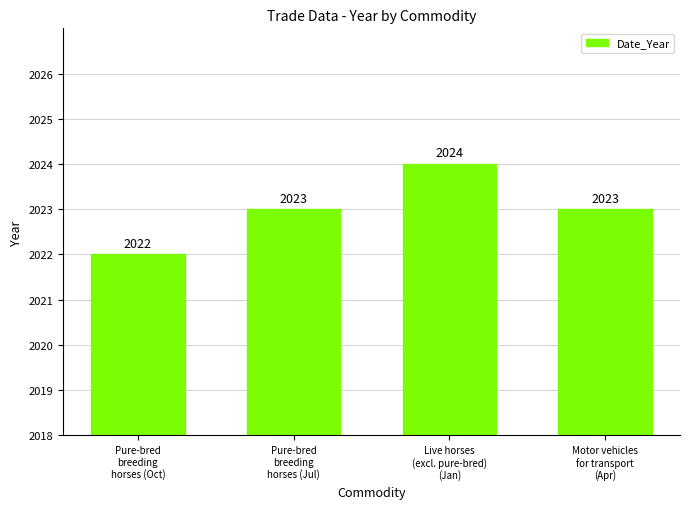

What is the maximum value shown in the chart?

2024